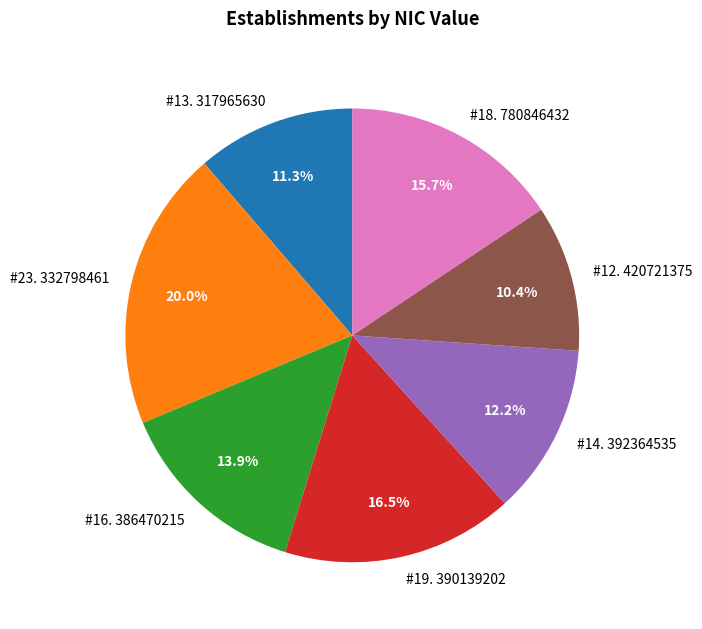

Count the number of slices in the pie.

7